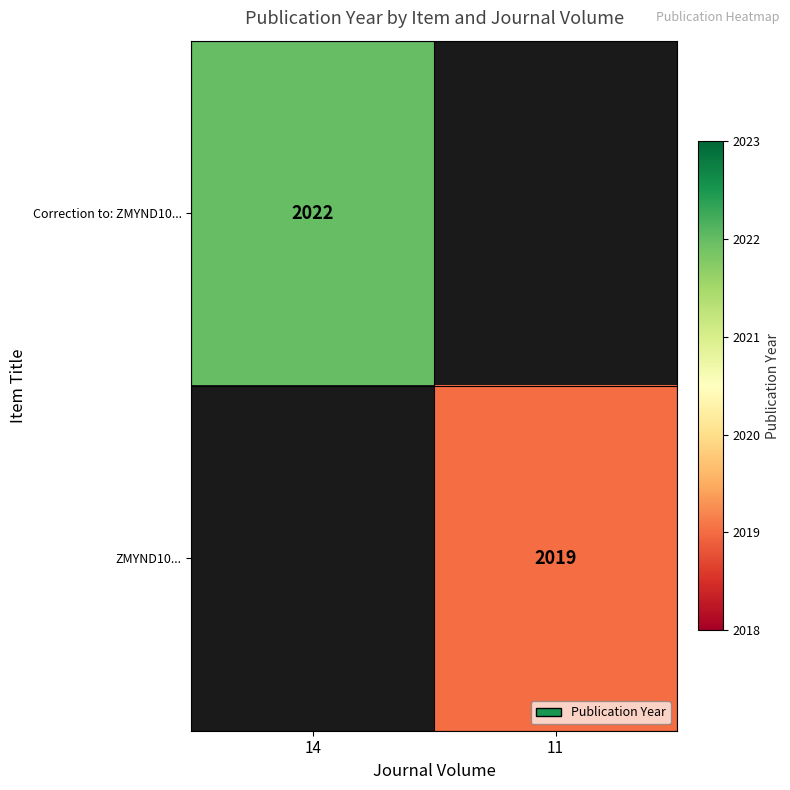

The ZMYND10... series shows 2985 at 11. True or false?

False